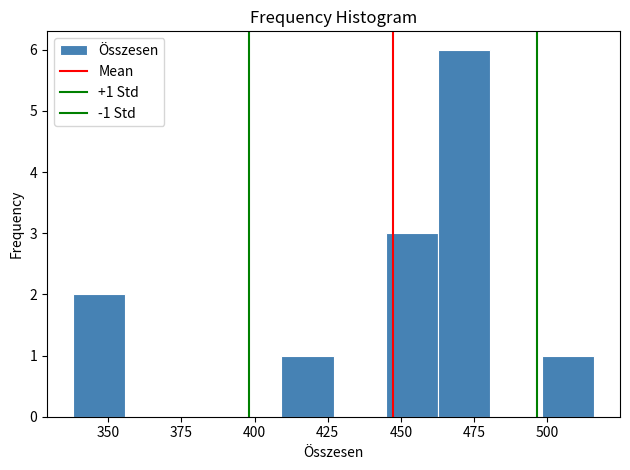

Around what value on the x-axis is the tallest bar? Give the approximate position of its centre, as read against the axis.

470